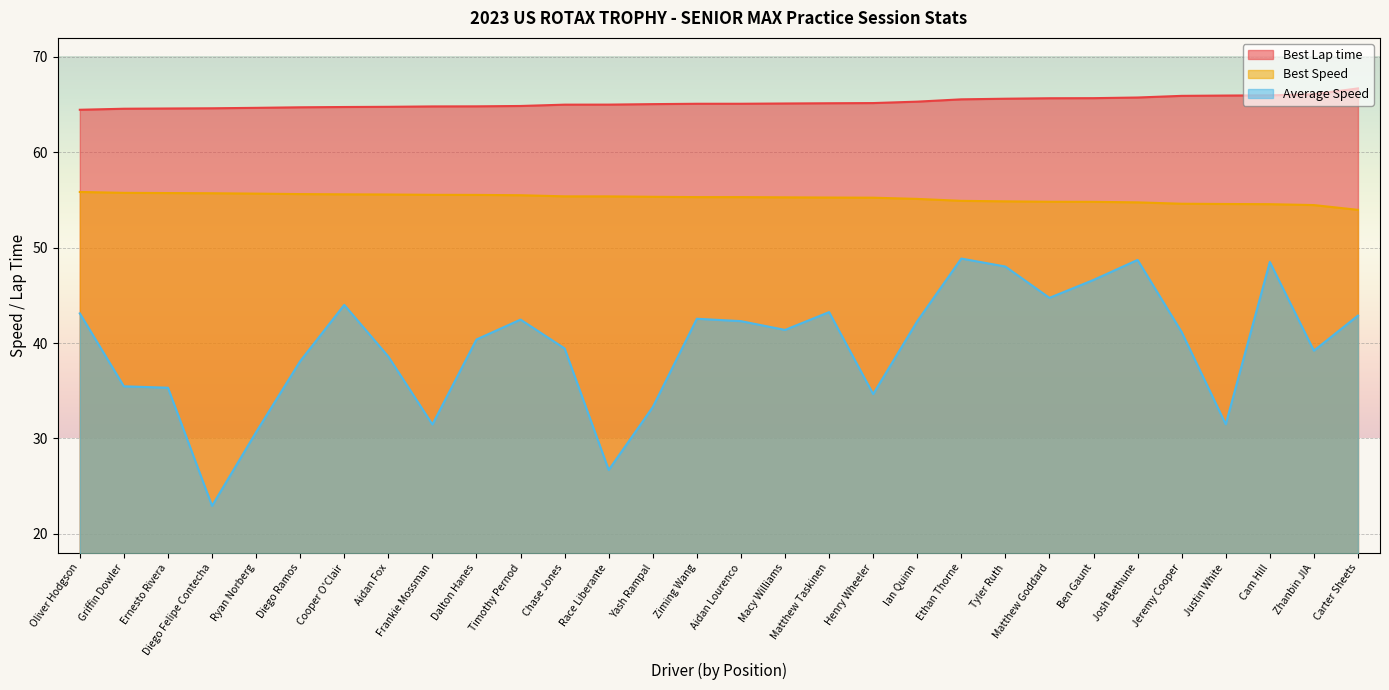

What is the difference between the second highest and second lowest values in the Best Lap time series?

1.5